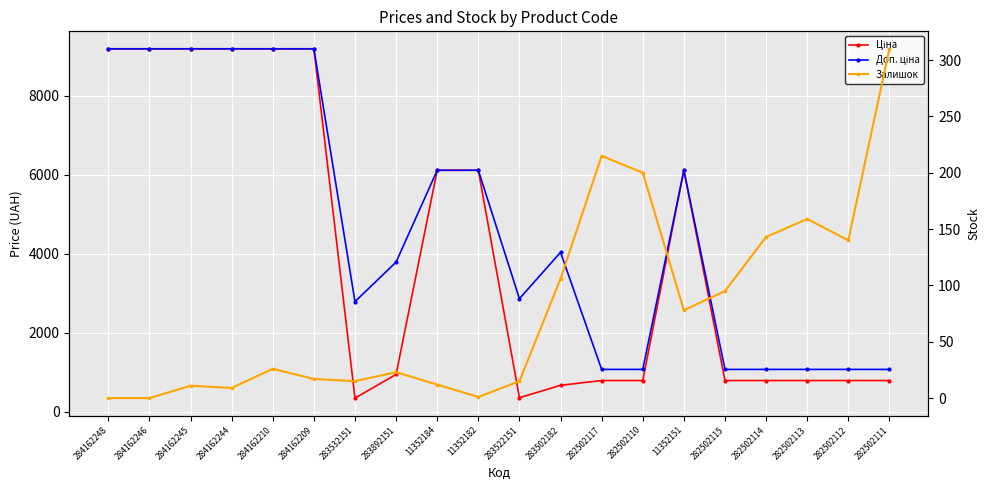

How many interior local valleys does the Залишок series have?

5